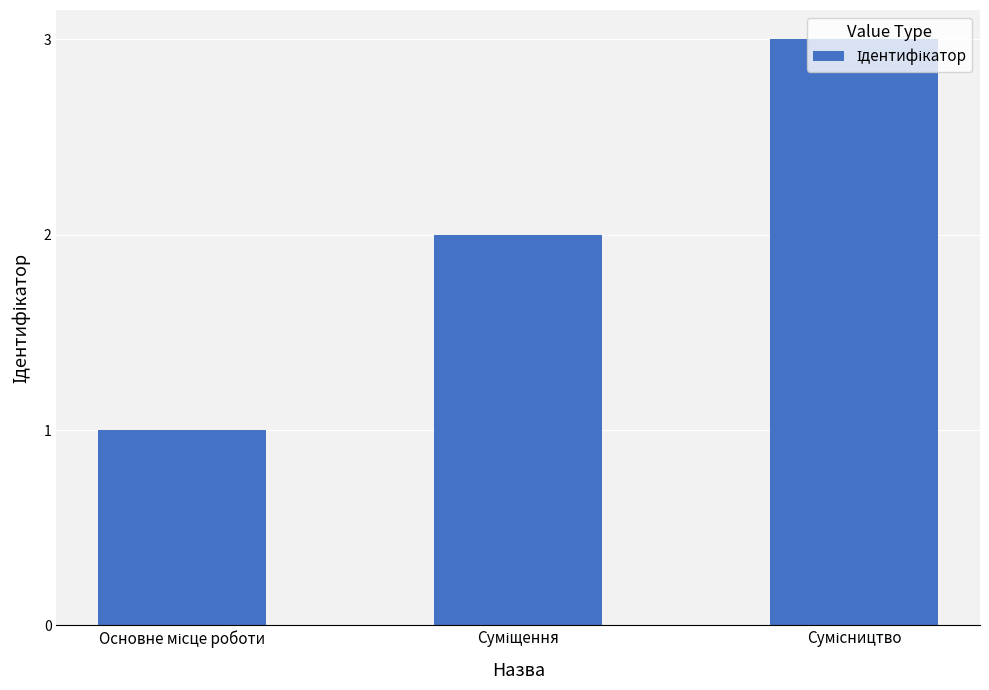

What is the sum of all values?

6